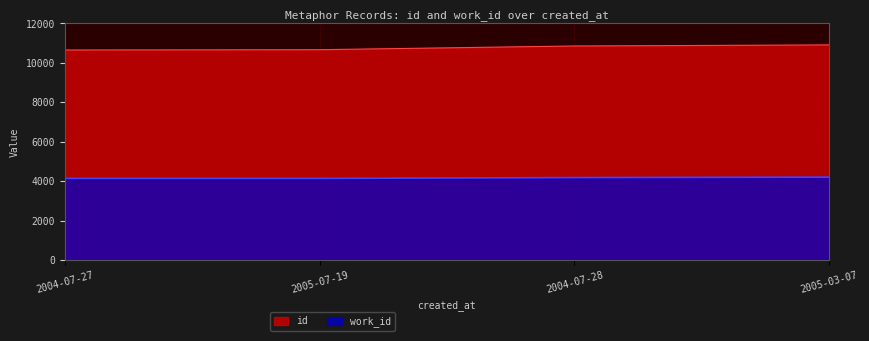

The value of id at 2005-03-07 is 16806. True or false?

False